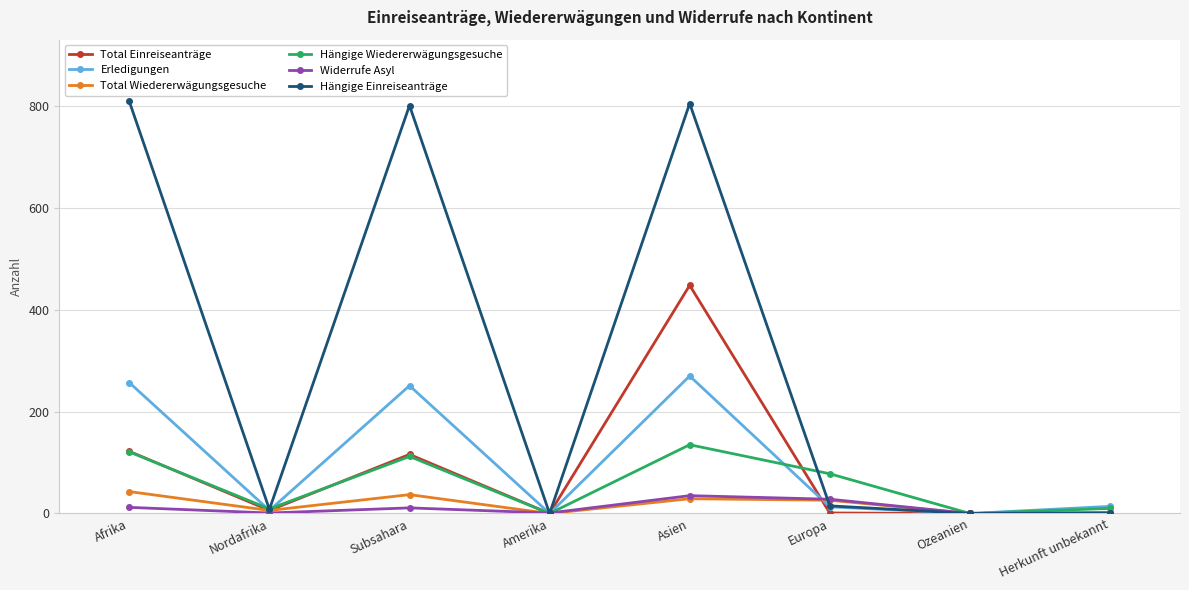

What is the difference between the Hängige Einreiseanträge values at Subsahara and Ozeanien?

801